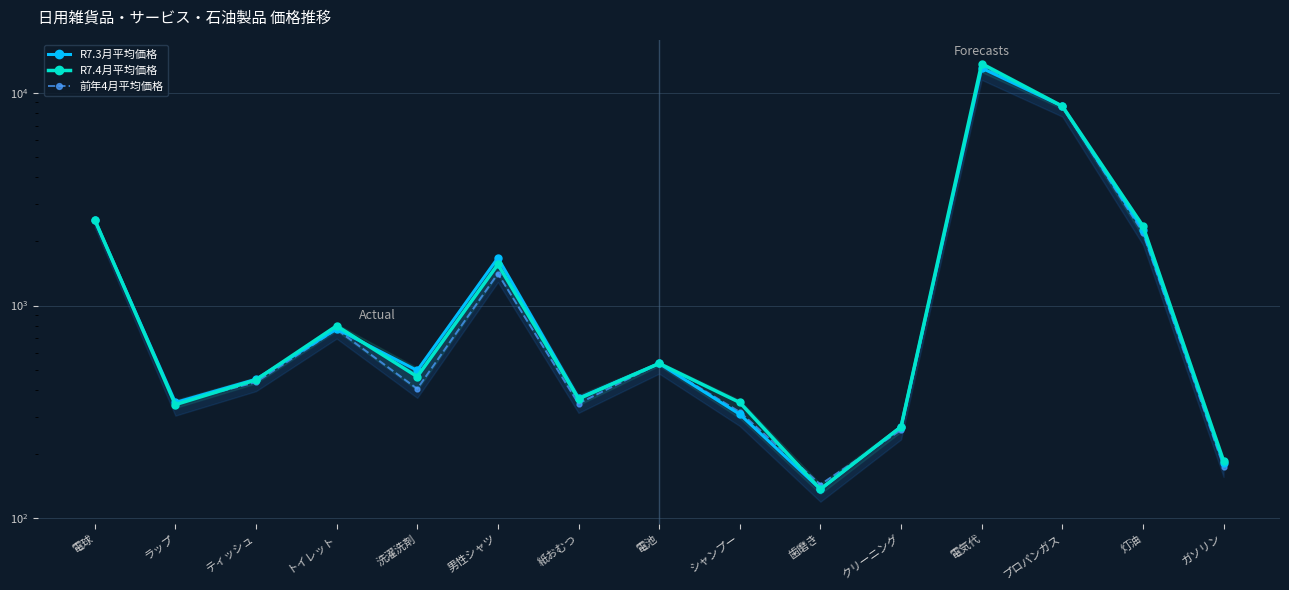

List the series in order of their overall mean, lowest first.

前年4月平均価格, R7.3月平均価格, R7.4月平均価格